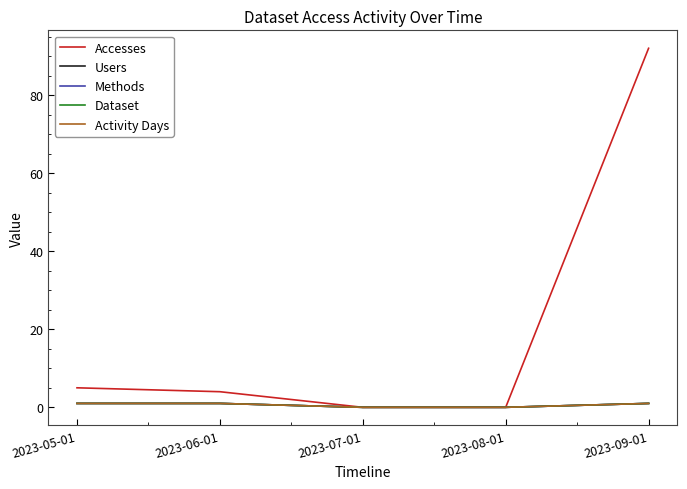

Reading left to right, transcribe all the data shown in this chart.

Accesses: 2023-05-01=5	2023-06-01=4	2023-07-01=0	2023-08-01=0	2023-09-01=92
Users: 2023-05-01=1	2023-06-01=1	2023-07-01=0	2023-08-01=0	2023-09-01=1
Methods: 2023-05-01=1	2023-06-01=1	2023-07-01=0	2023-08-01=0	2023-09-01=1
Dataset: 2023-05-01=1	2023-06-01=1	2023-07-01=0	2023-08-01=0	2023-09-01=1
Activity Days: 2023-05-01=1	2023-06-01=1	2023-07-01=0	2023-08-01=0	2023-09-01=1